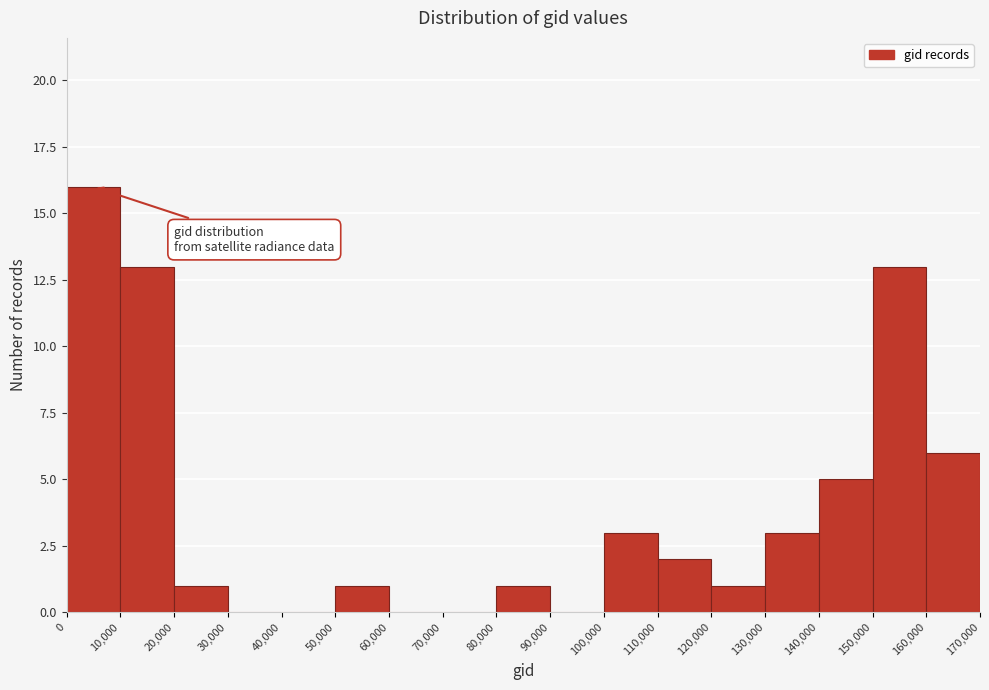

Reading left to right, list every bar in this chart as the range it spans on the x-axis followed by its height. The values are not printed on the chart, so give them approximately, as read against the axis.

0 to 10,000: 16
10,000 to 20,000: 13
20,000 to 30,000: 1
30,000 to 40,000: 0
40,000 to 50,000: 0
50,000 to 60,000: 1
60,000 to 70,000: 0
70,000 to 80,000: 0
80,000 to 90,000: 1
90,000 to 100,000: 0
100,000 to 110,000: 3
110,000 to 120,000: 2
120,000 to 130,000: 1
130,000 to 140,000: 3
140,000 to 150,000: 5
150,000 to 160,000: 13
160,000 to 170,000: 6